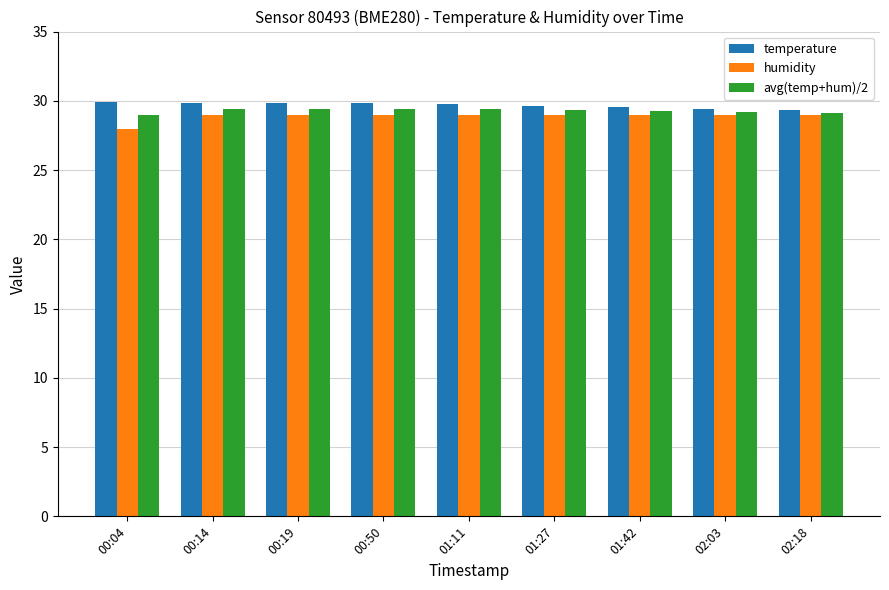

How many bars are there in each group?

3